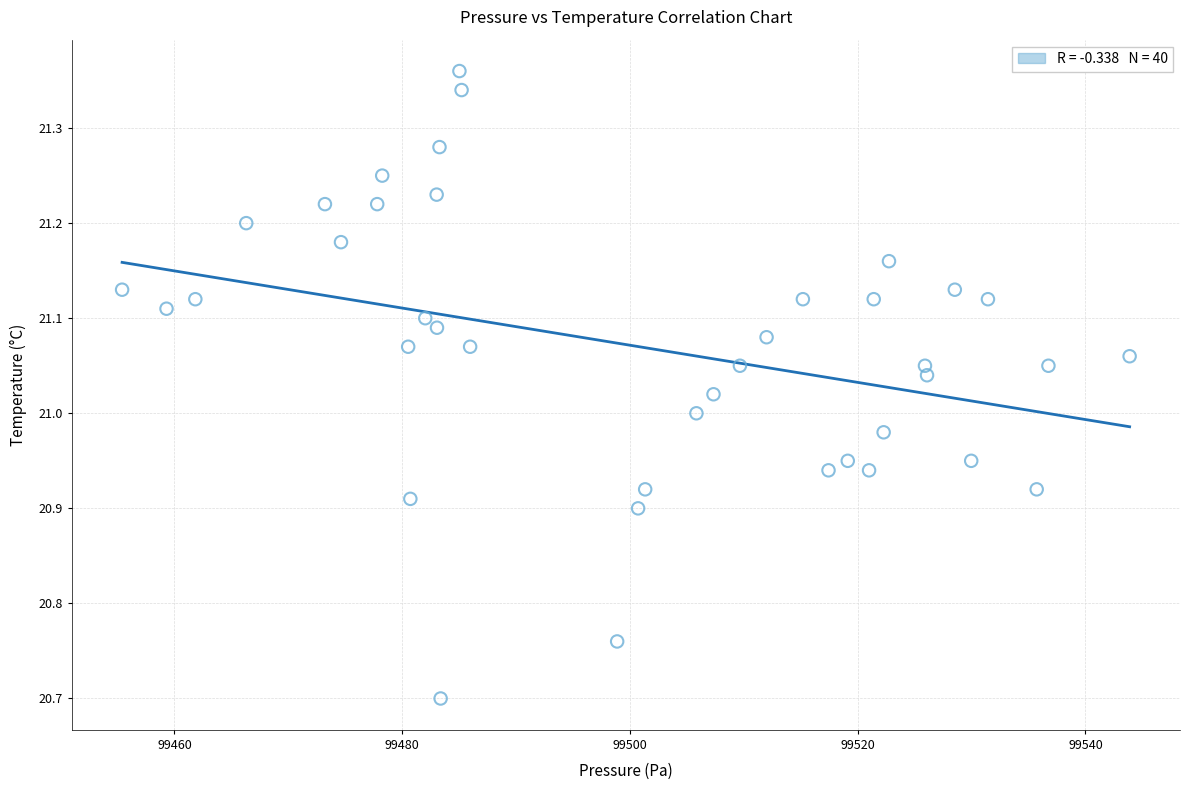

What is the range of Y values (max minus min)?

0.7